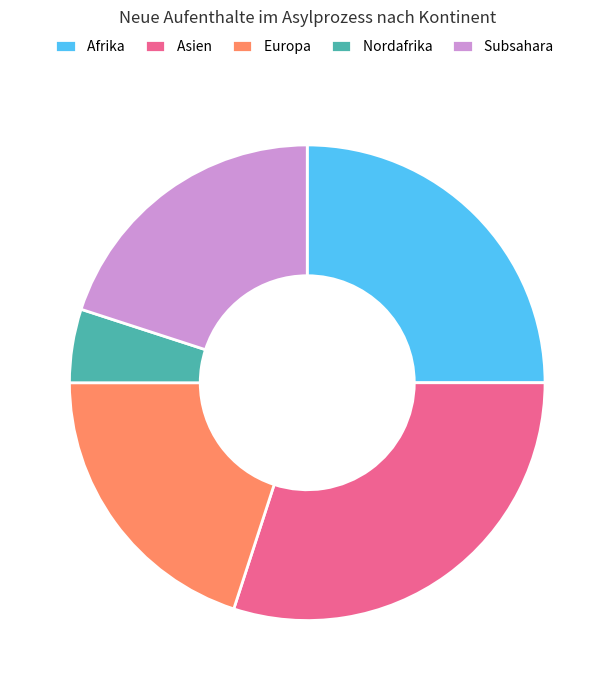

Is it true that Asien is 30% of the pie?

True